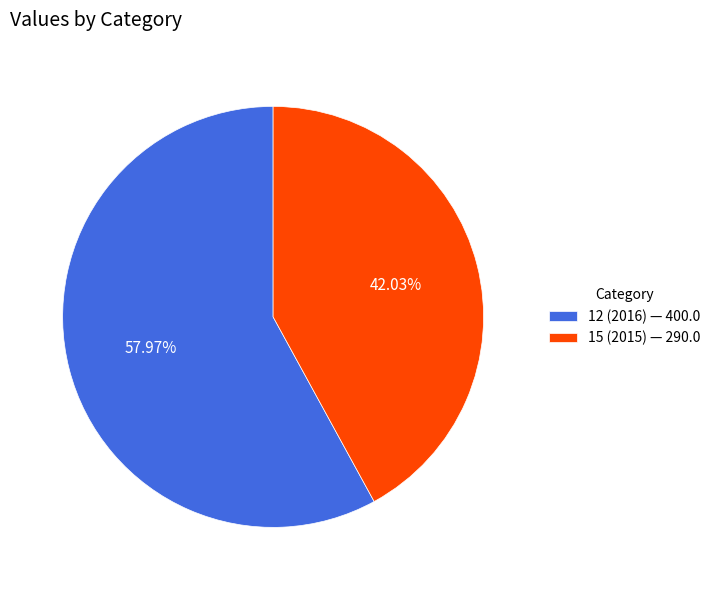

What percentage is the 15 (2015) slice, to the nearest percent?

42%